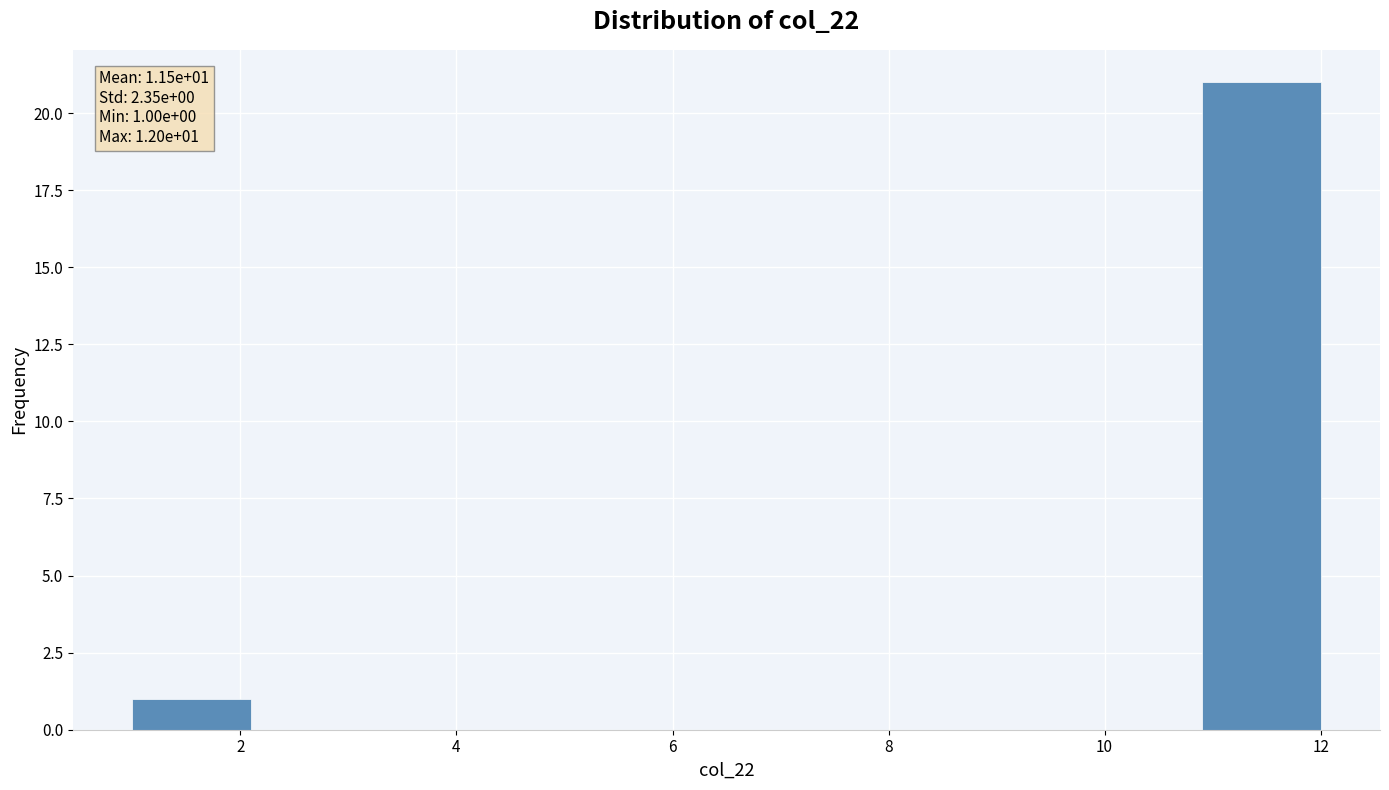

Over which range of the x-axis is the bar tallest?

10.9 to 12.0